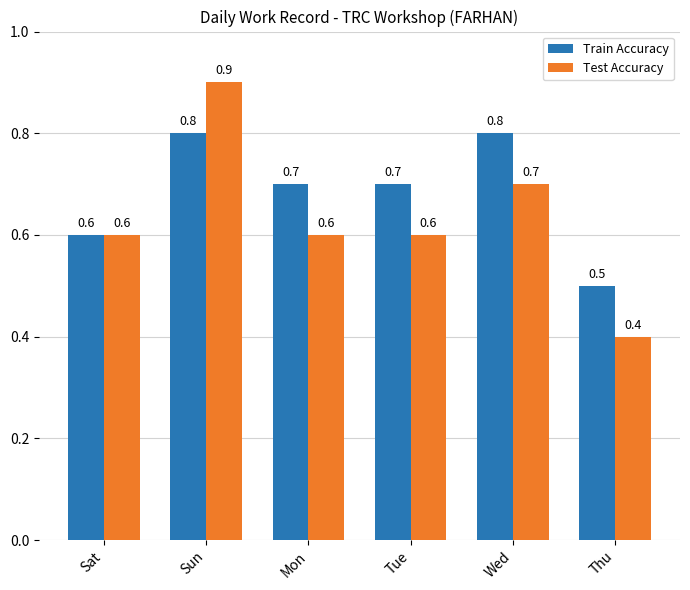

Where is Train Accuracy nearest to the value 0?

Thu